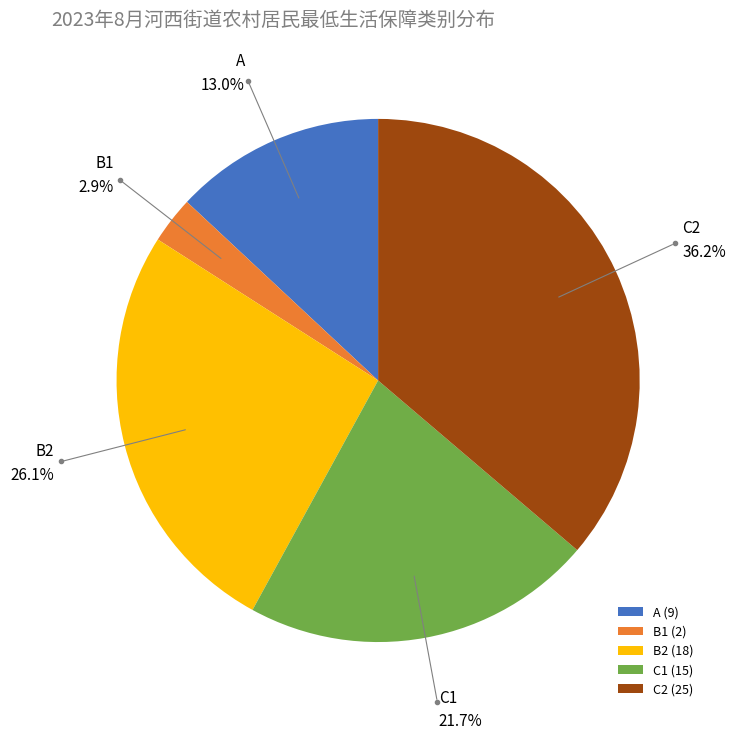

How many segments does this pie chart have?

5